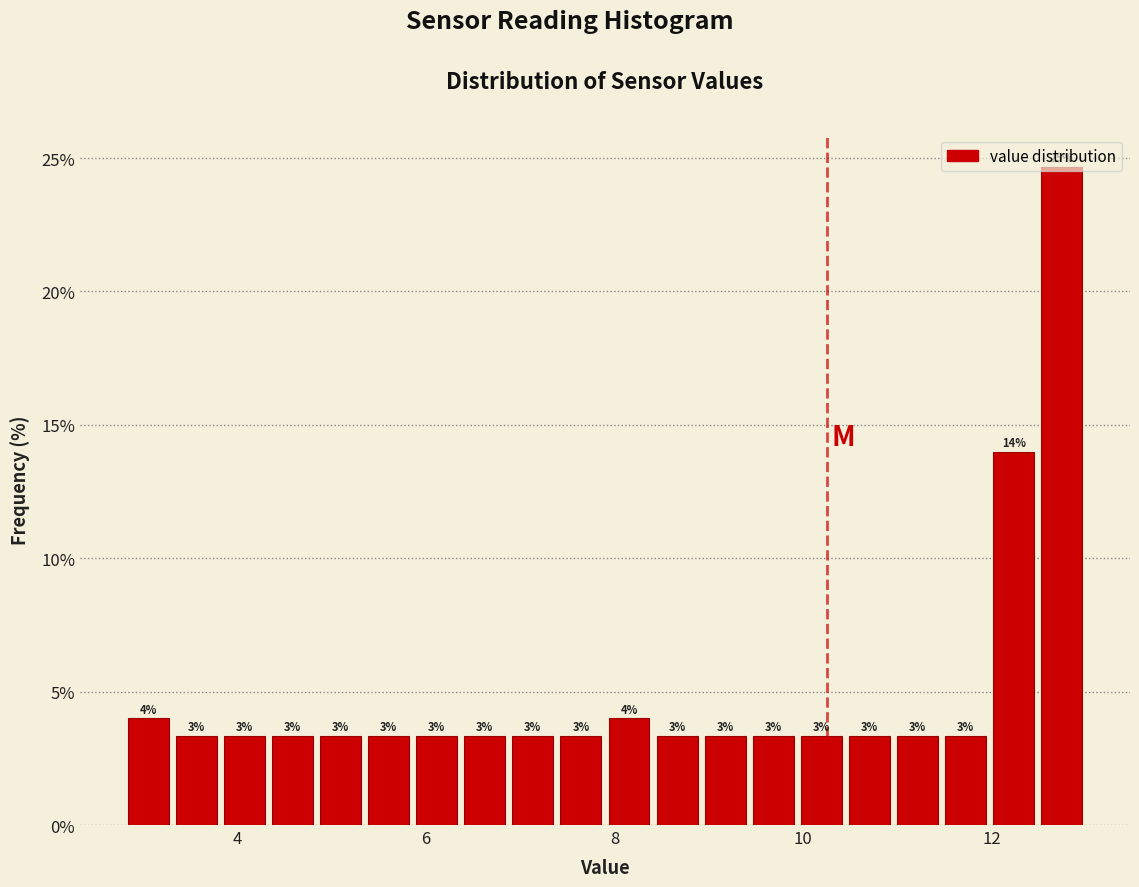

Read against the x-axis, roughly where is the centre of the tallest bar?

12.8